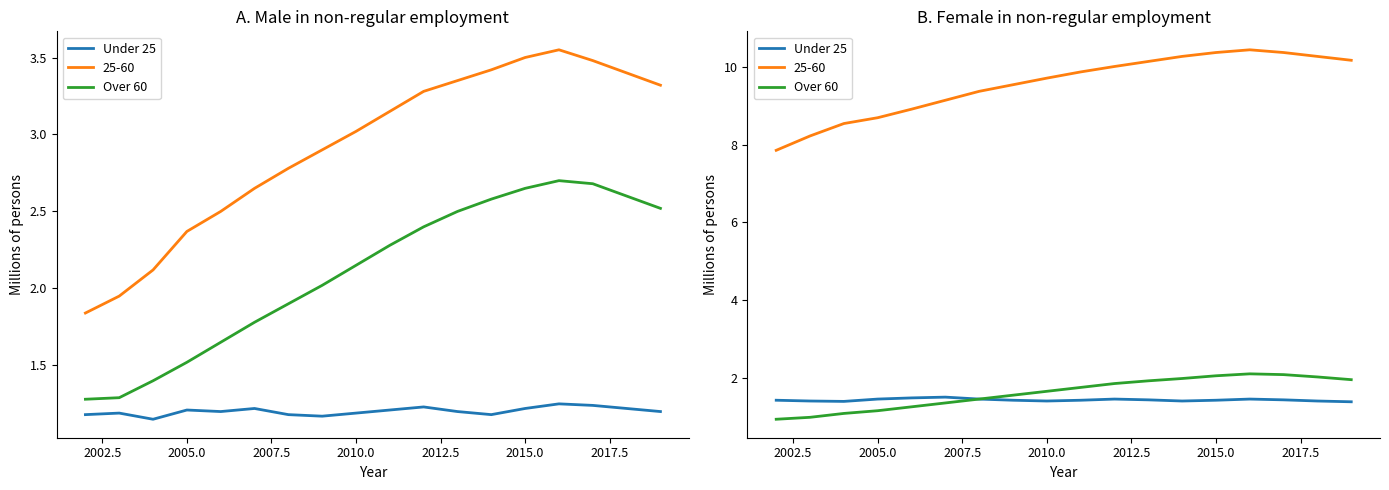

True or false: Over 60 and Under 25 intersect in this chart.

False